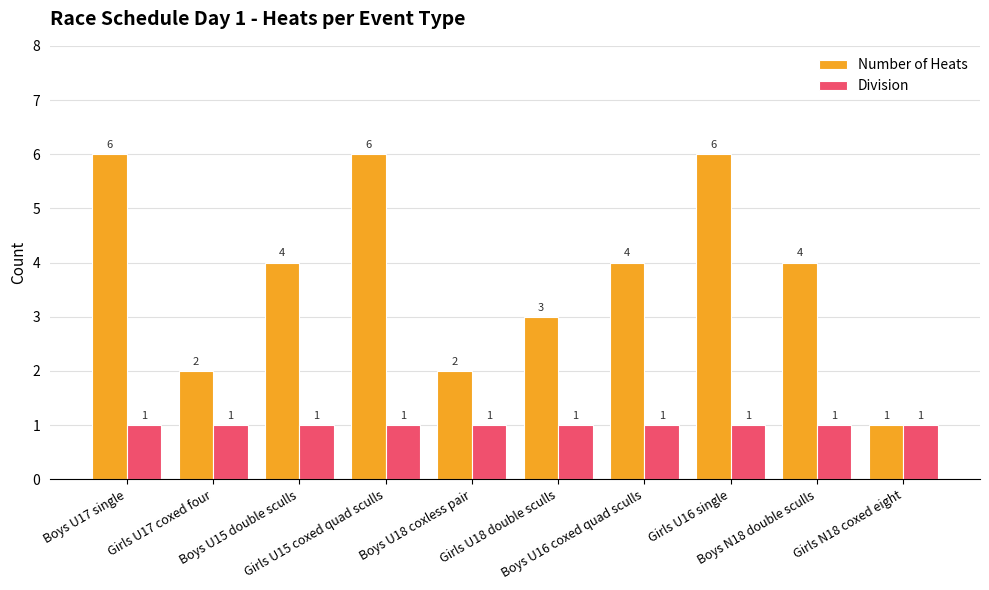

What are all the series names shown in the legend?

Number of Heats, Division